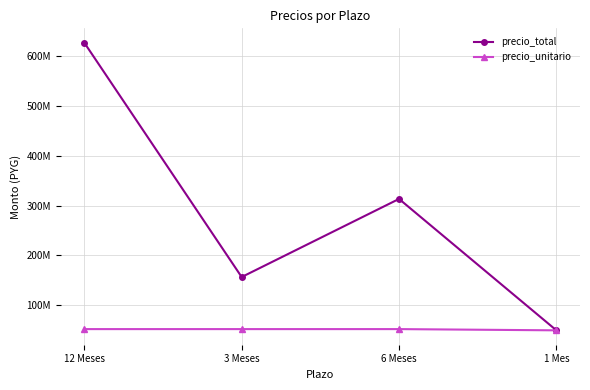

What are all the series names shown in the legend?

precio_total, precio_unitario